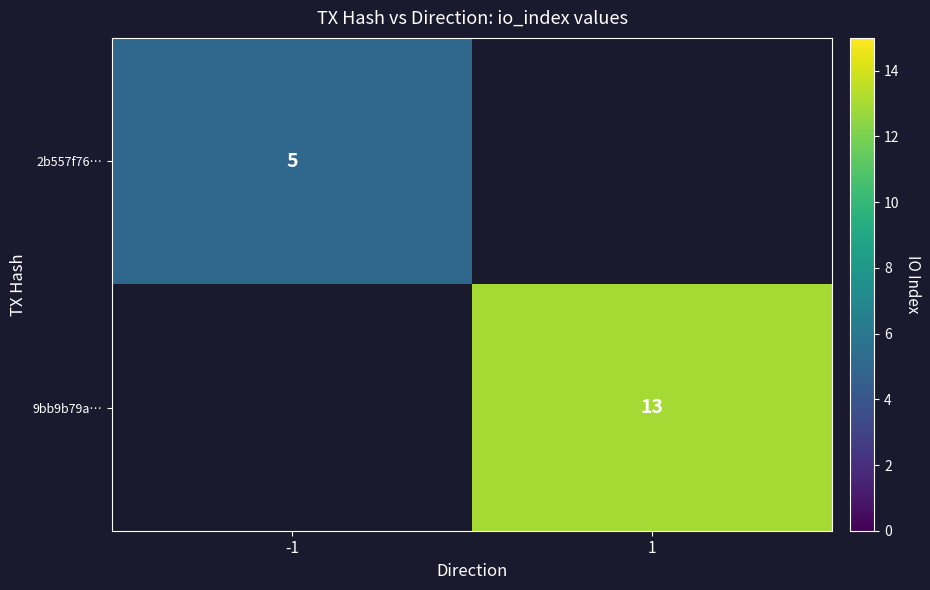

Is it true that 2b557f76… equals 5 at -1?

True